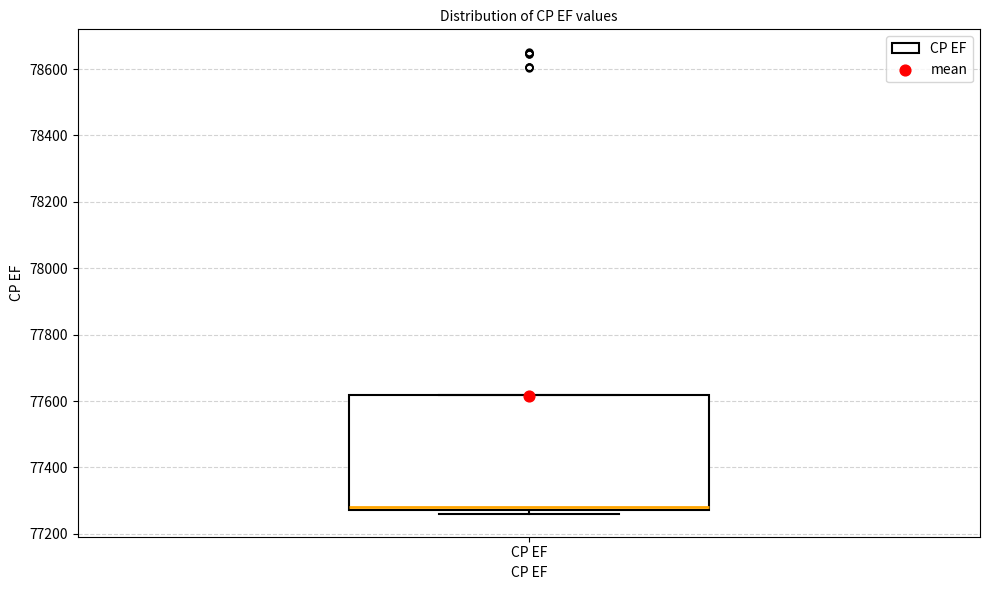

Transcribe this box plot: give where the median line is, the range the box spans, and where the two whiskers end, as read against the y-axis. The values are not printed on the chart, so give them approximately, as read against the axis.

median 77280 (just above the box's lower edge), box 77280 to 77620, whiskers 77260 to 77620